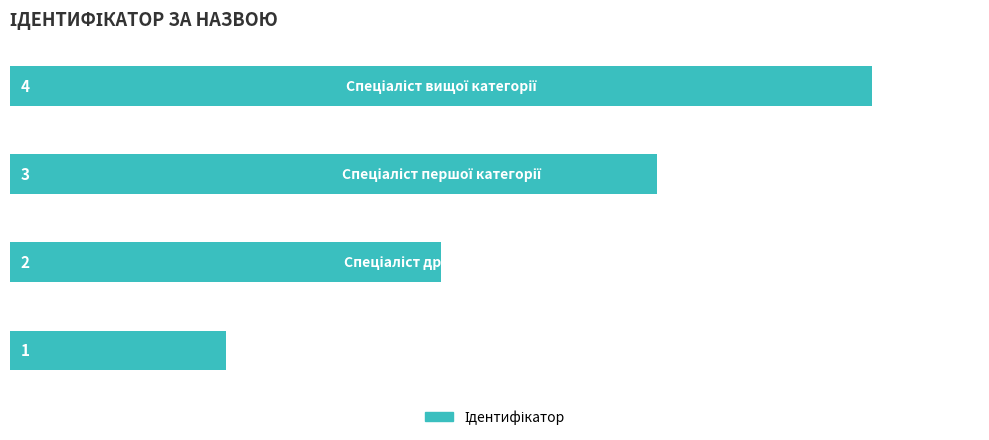

Count the values in the range 2 to 4.

3